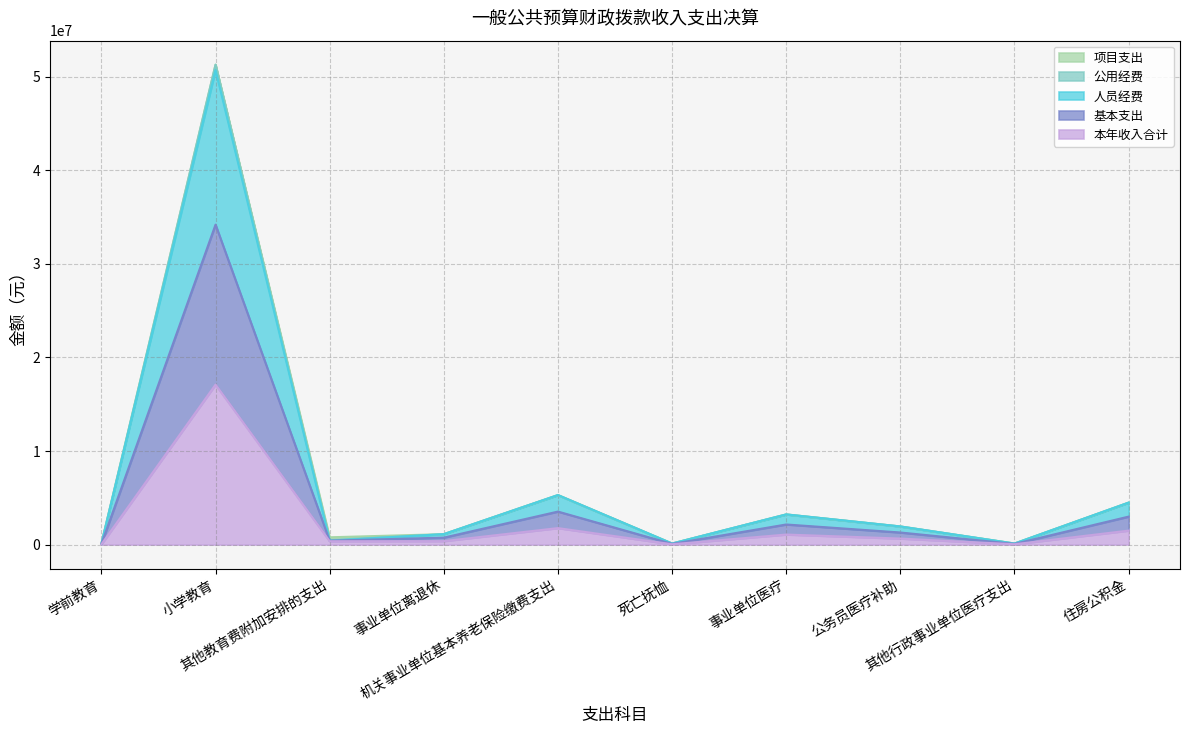

What position from the right is 其他行政事业单位医疗支出?

2